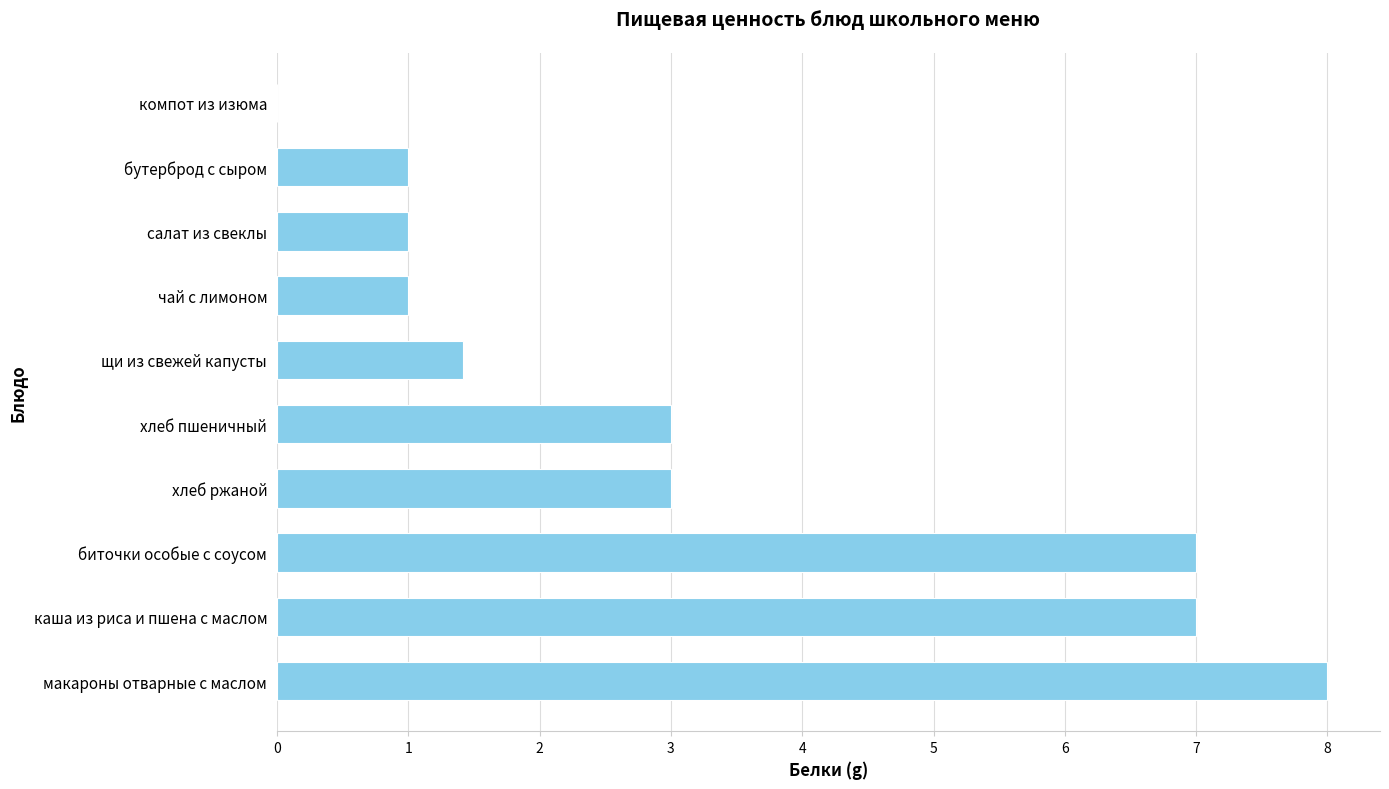

Are the bars horizontal?

Yes